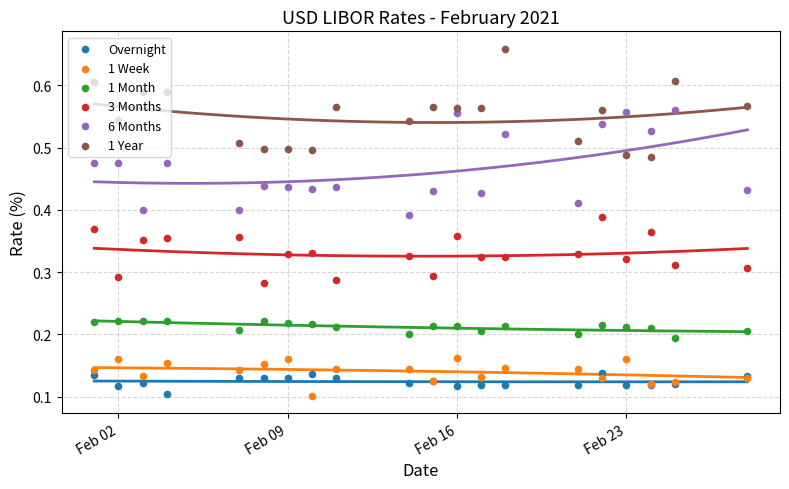

Which series contains the lowest Y value?

1 Week